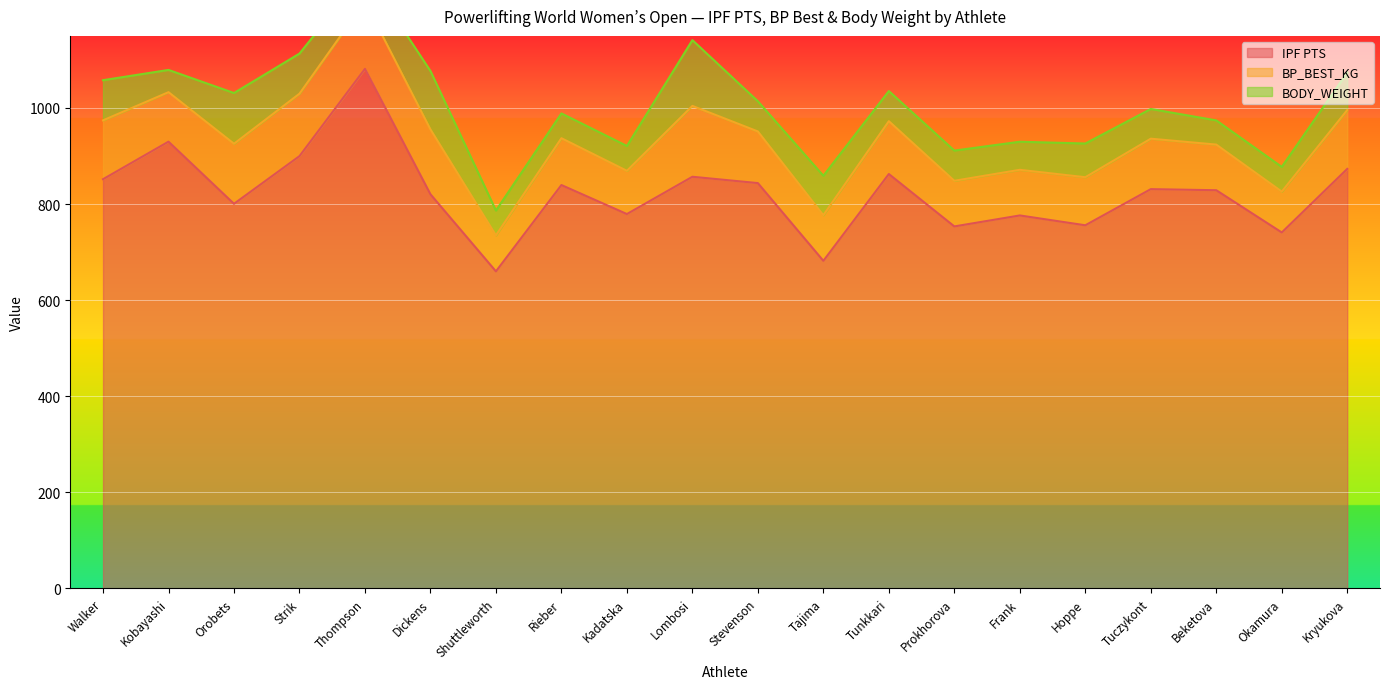

Where is BP_BEST_KG nearest to the value 111?

Tunkkari